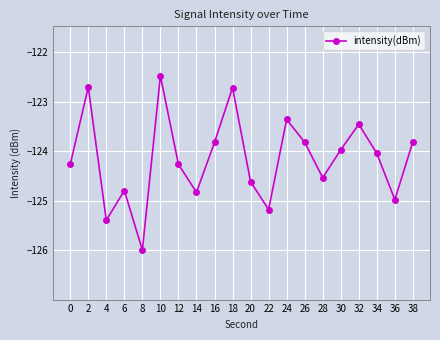

What is the value of the 1st point from the left?

-124.3